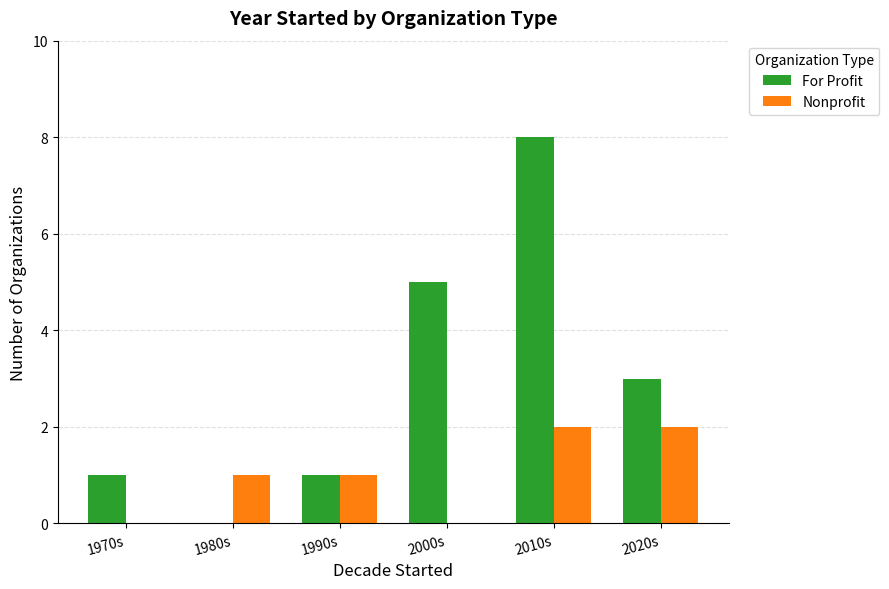

How many For Profit values are between 1 and 5?

4